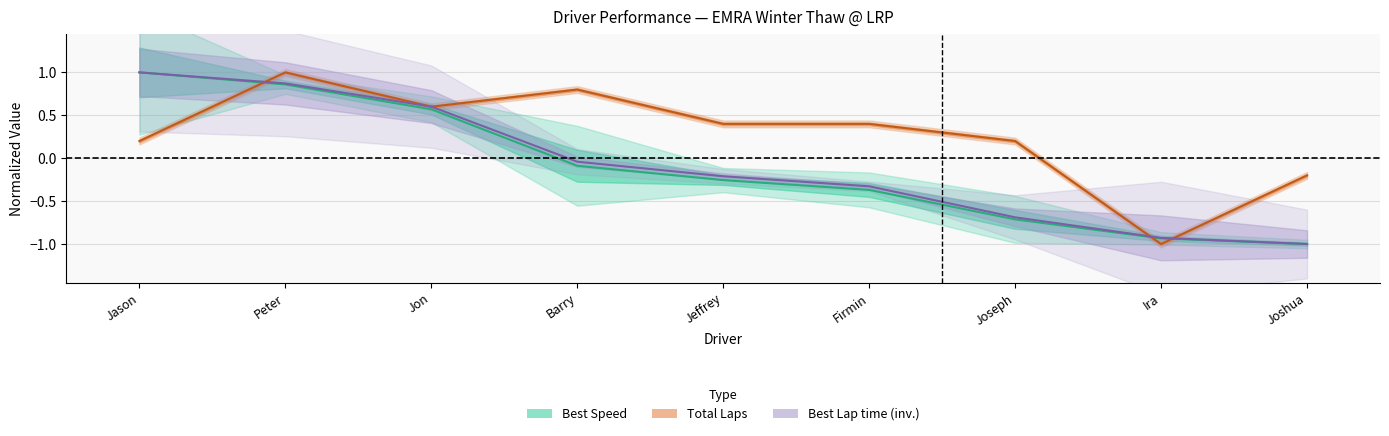

What are all the series names shown in the legend?

Best Speed, Total Laps, Best Lap time (inv.)